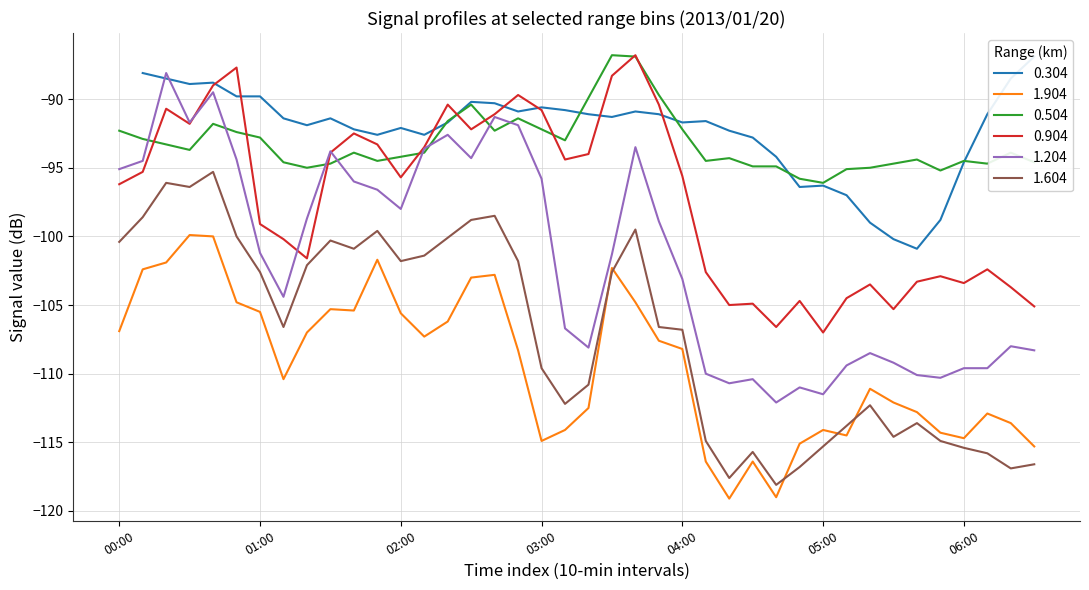

True or false: 1.604 and 0.504 intersect in this chart.

False